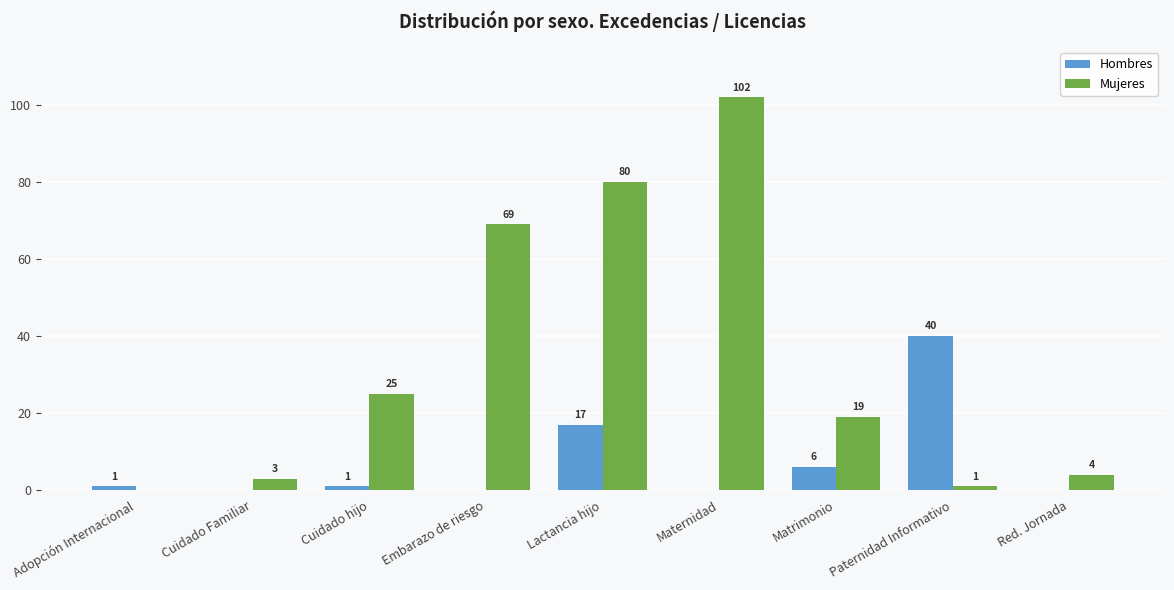

The Hombres series shows -16 at Cuidado Familiar. True or false?

False